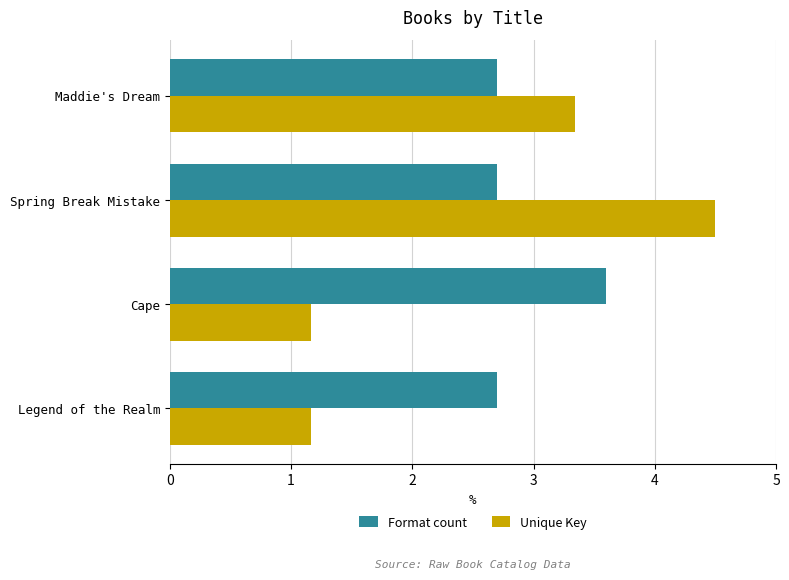

Is it true that Unique Key equals 4.4 at Maddie's Dream?

False